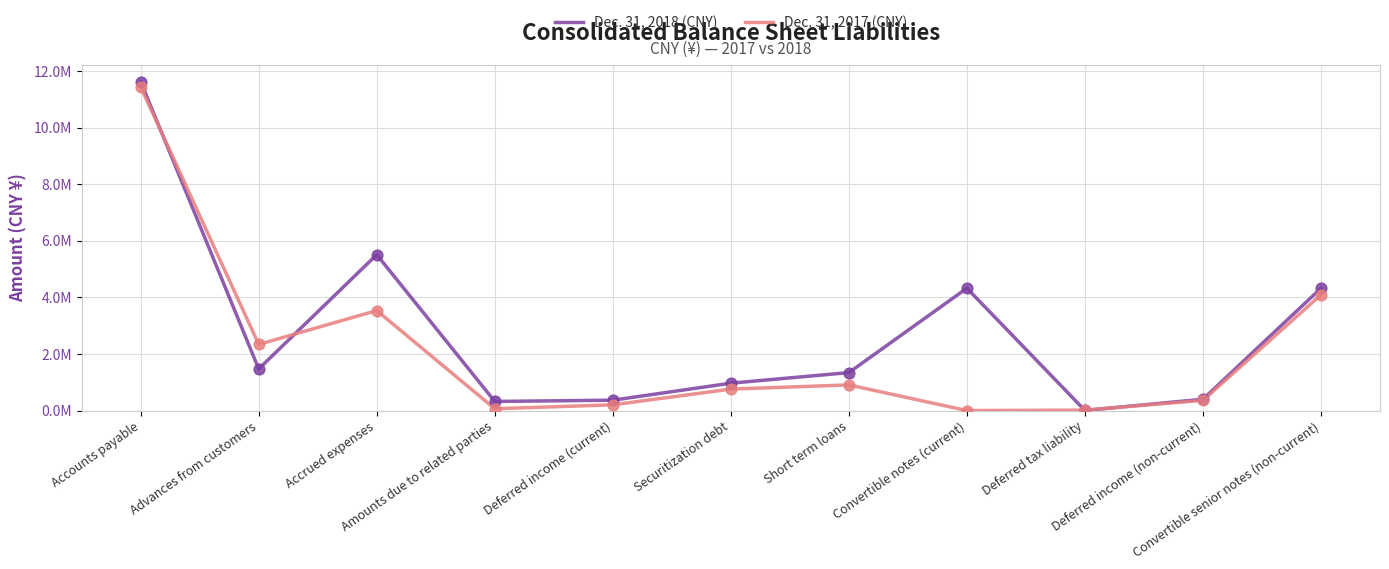

At how many categories does at least one series exceed 6977451?

1